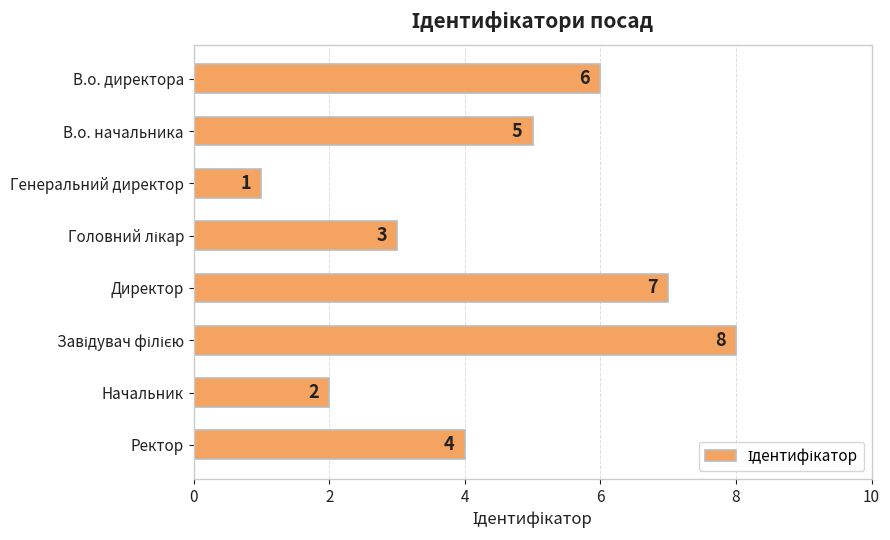

Which has a higher value, Ректор or Начальник?

Ректор